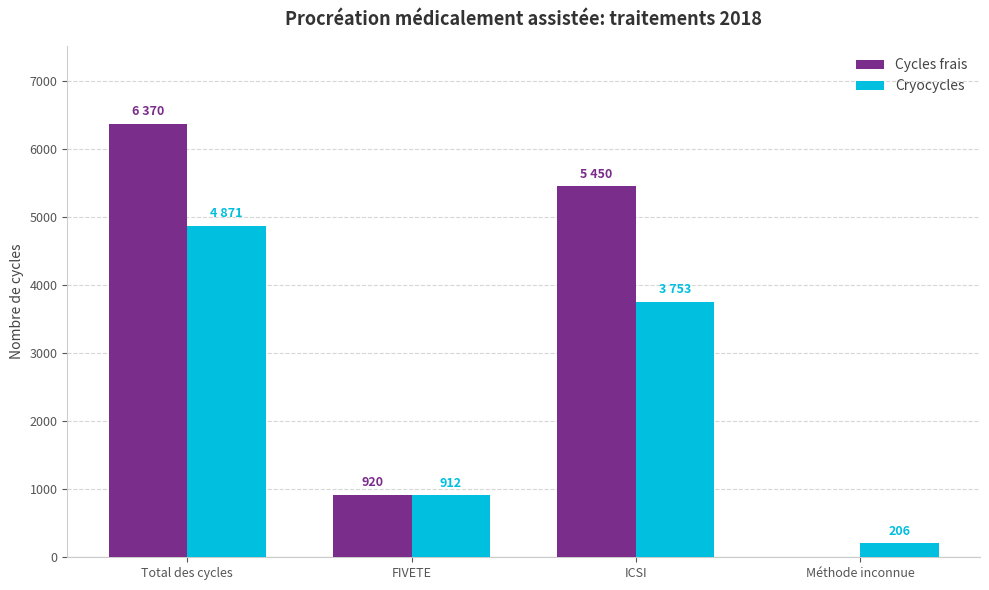

Which series changed the most between Total des cycles and ICSI?

Cryocycles